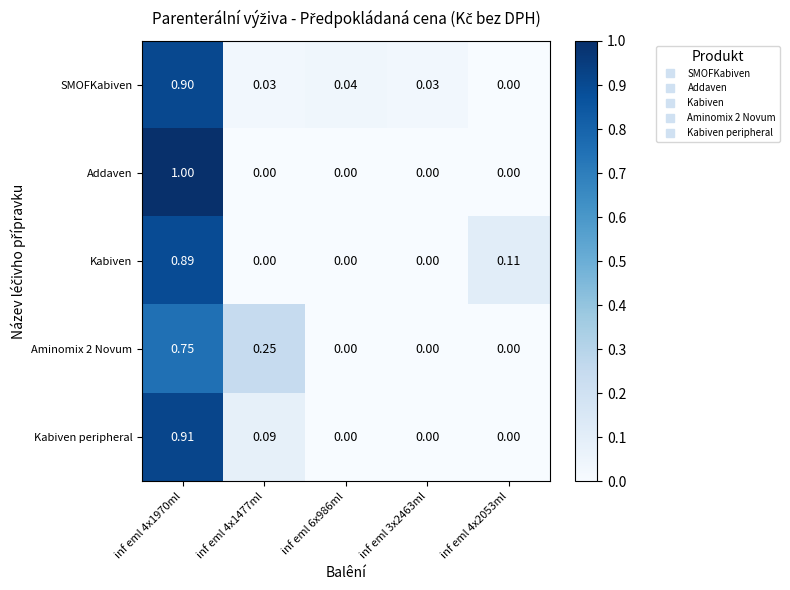

Rank the series by their maximum value, from highest to lowest.

Addaven, Kabiven peripheral, SMOFKabiven, Kabiven, Aminomix 2 Novum